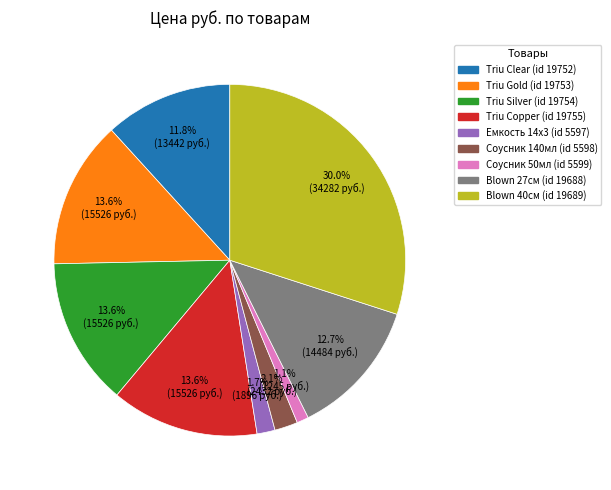

Is there a majority slice in this chart?

No